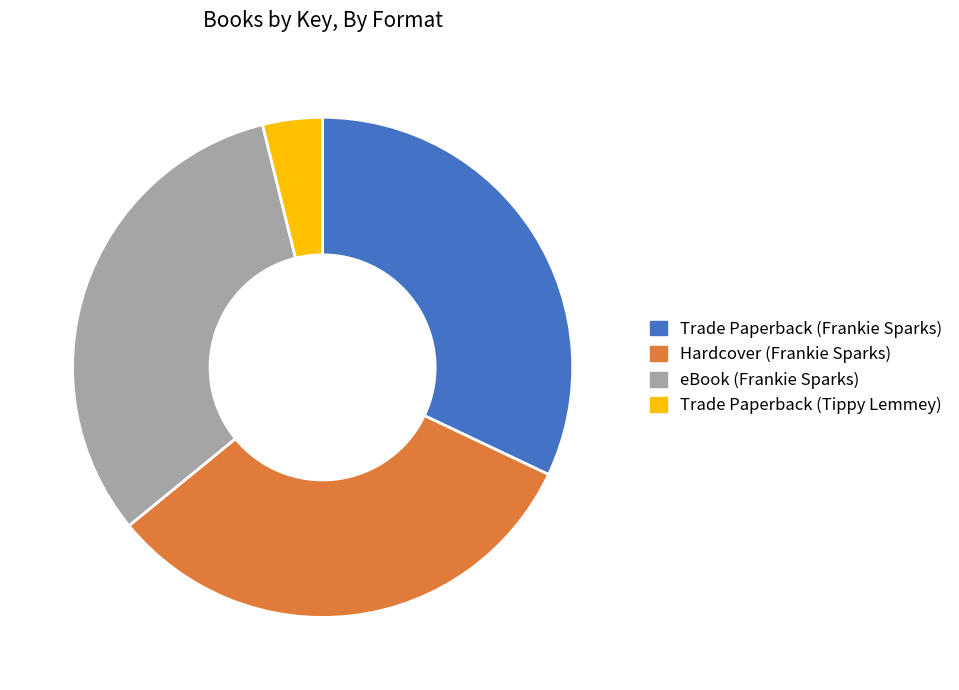

Does any single category account for the majority?

No